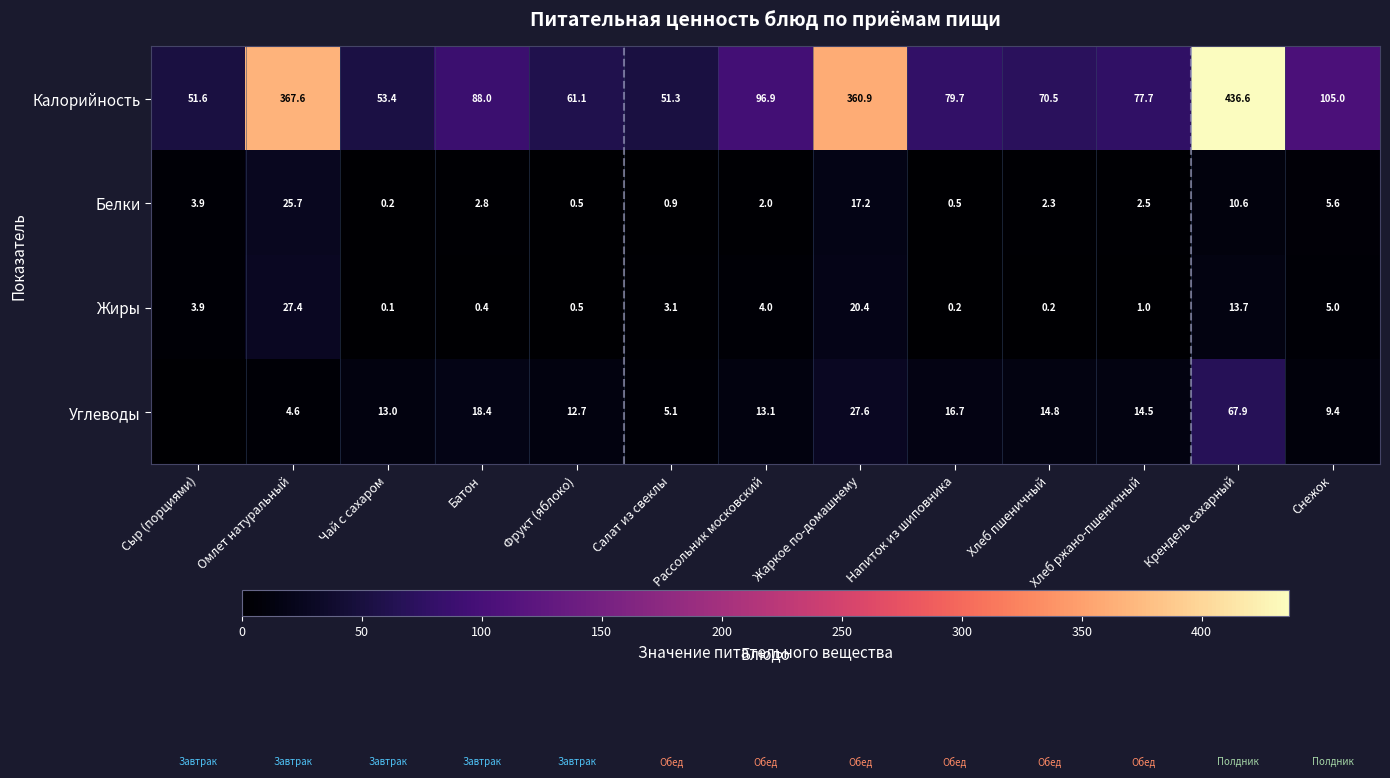

Between Рассольник московский and Снежок, which series saw the biggest shift?

Калорийность